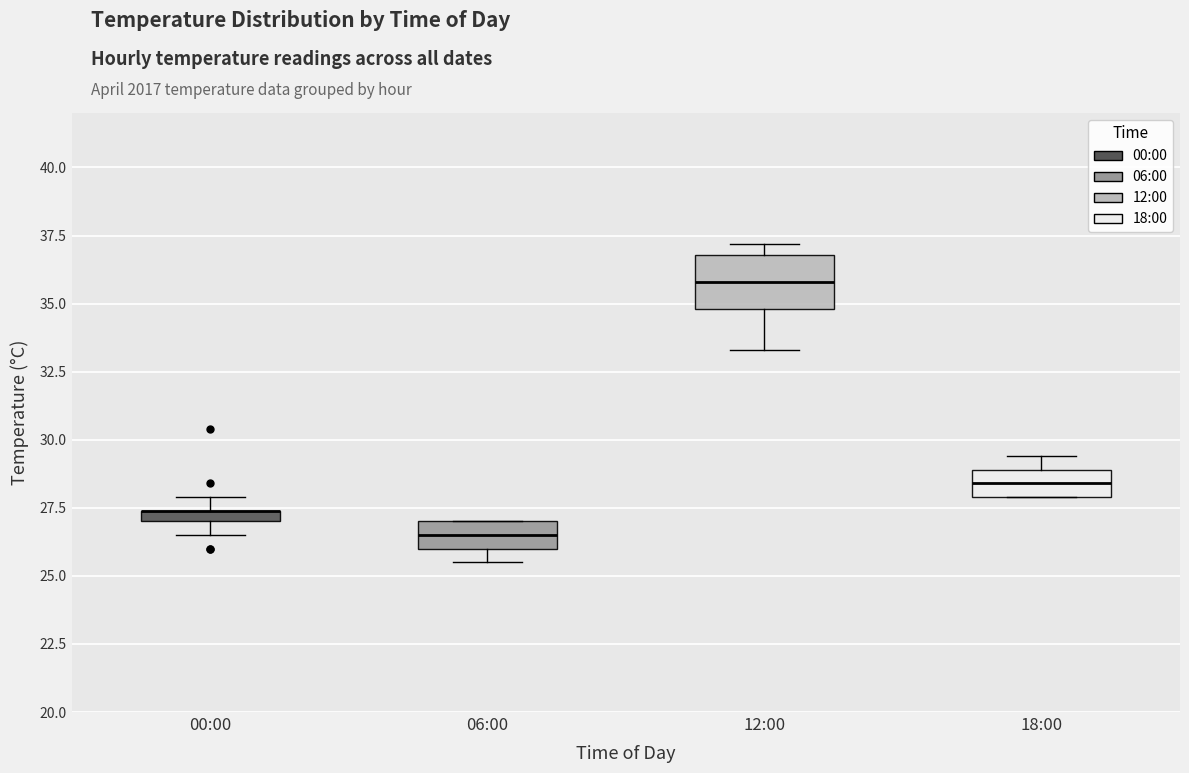

Where is the lower edge of the box for 00:00 on the y-axis? The values are not printed on the chart, so give them approximately, as read against the axis.

27.0